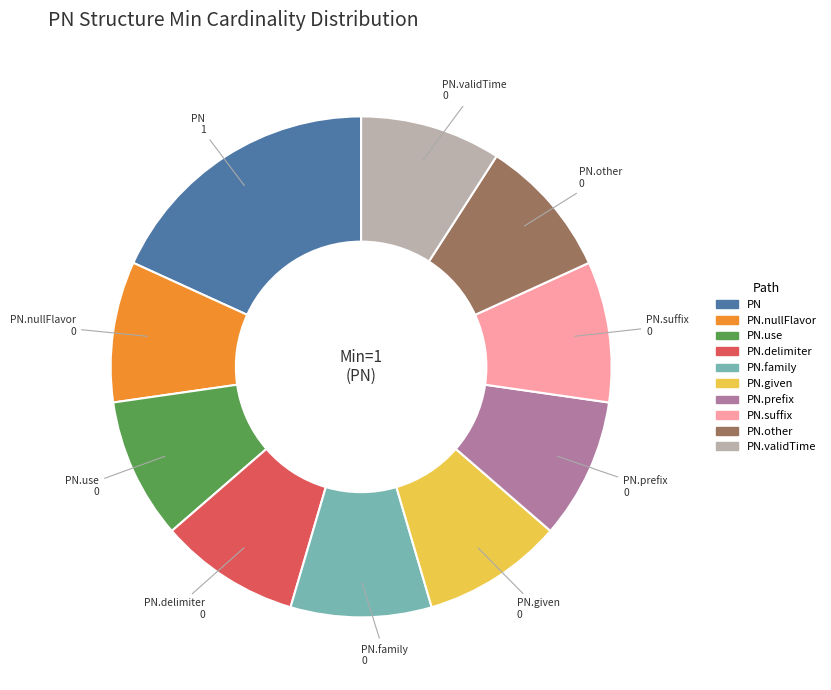

Is there a majority slice in this chart?

No